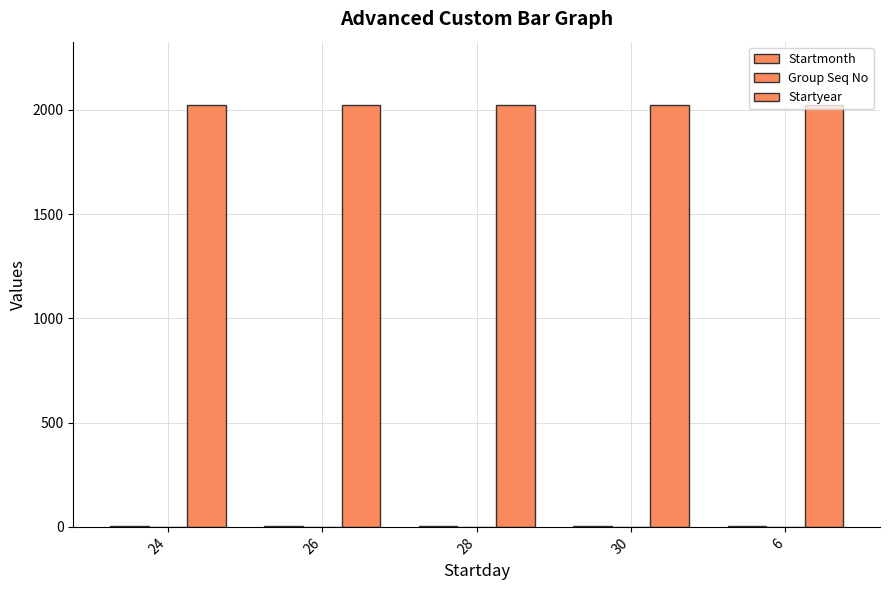

List the series in order of their peak value, lowest first.

Group Seq No, Startmonth, Startyear